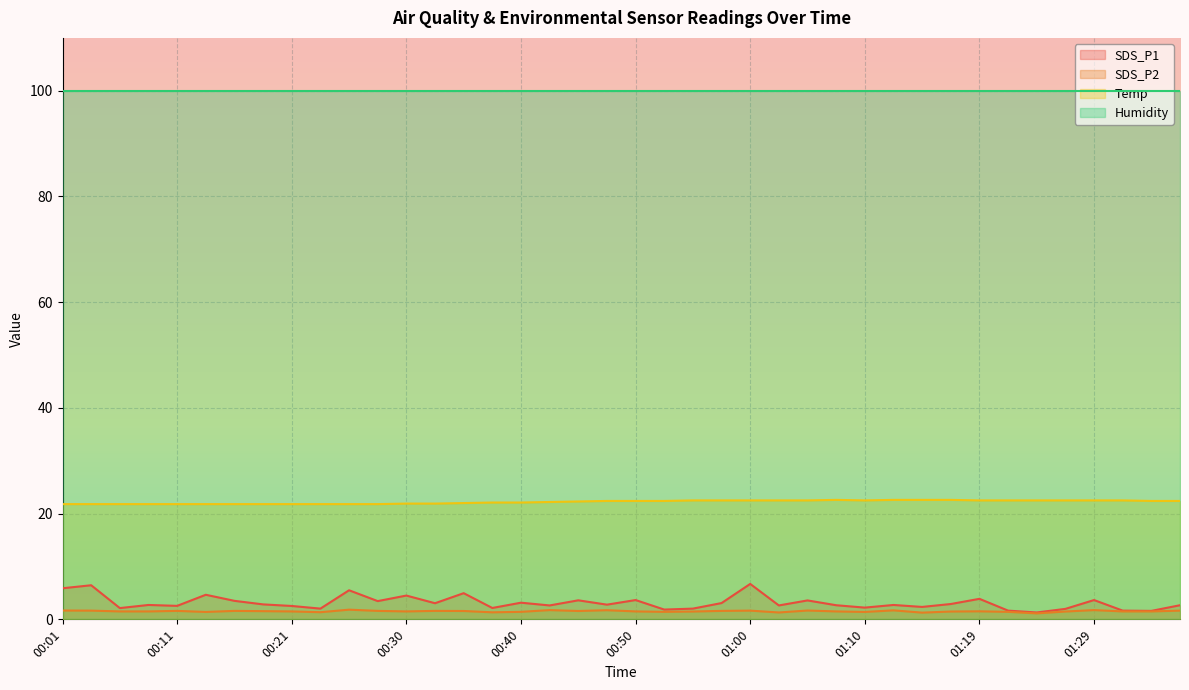

True or false: Temp has a value of 13.6 at 00:01.

False